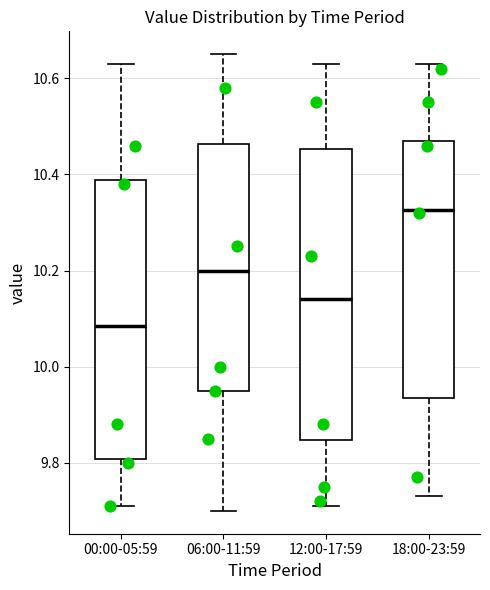

Which box has the lowest median line?

00:00-05:59